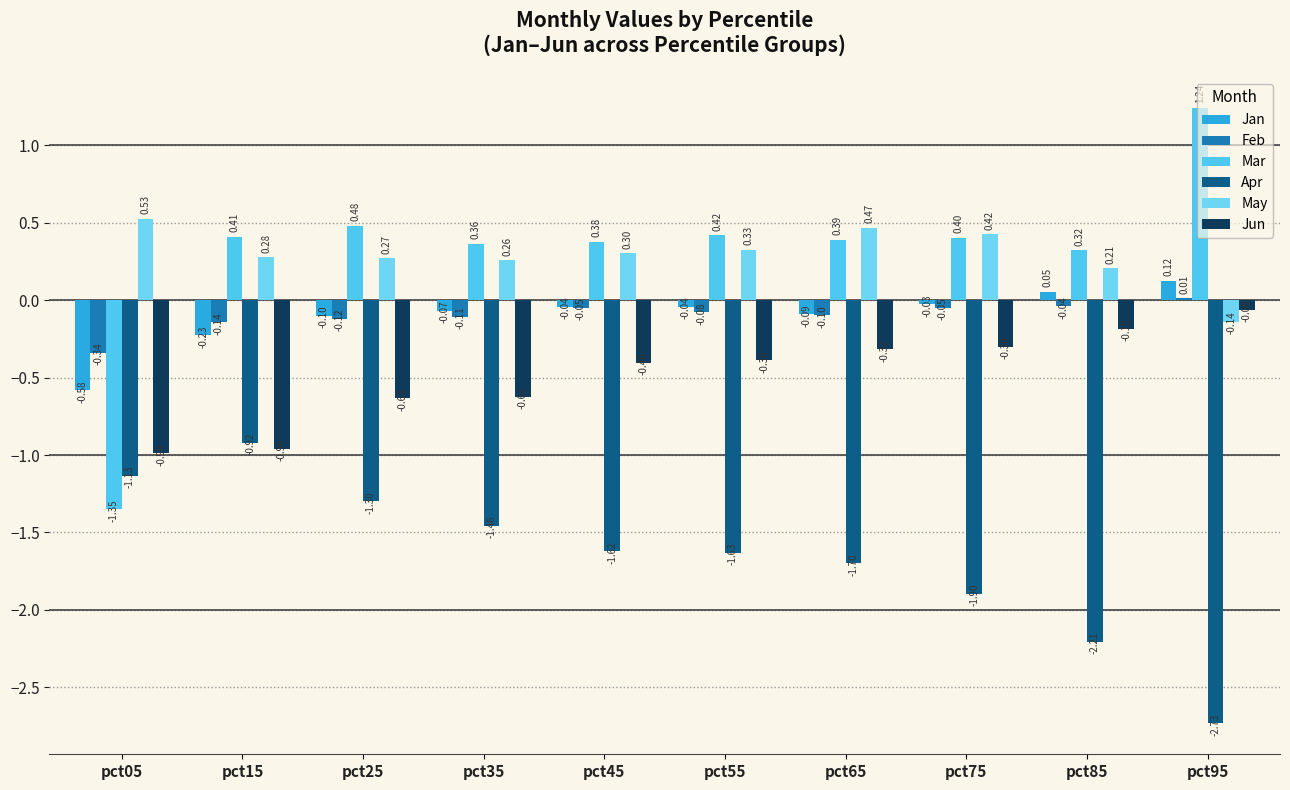

What is the total value across all series at pct85?

-1.9